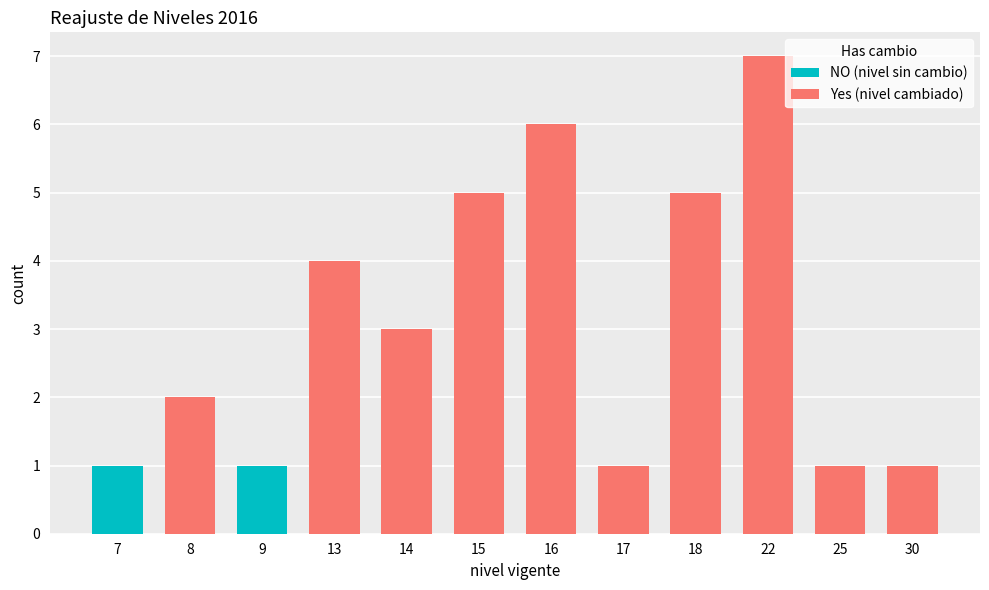

Is it true that NO (nivel sin cambio) equals 0 at 16?

True